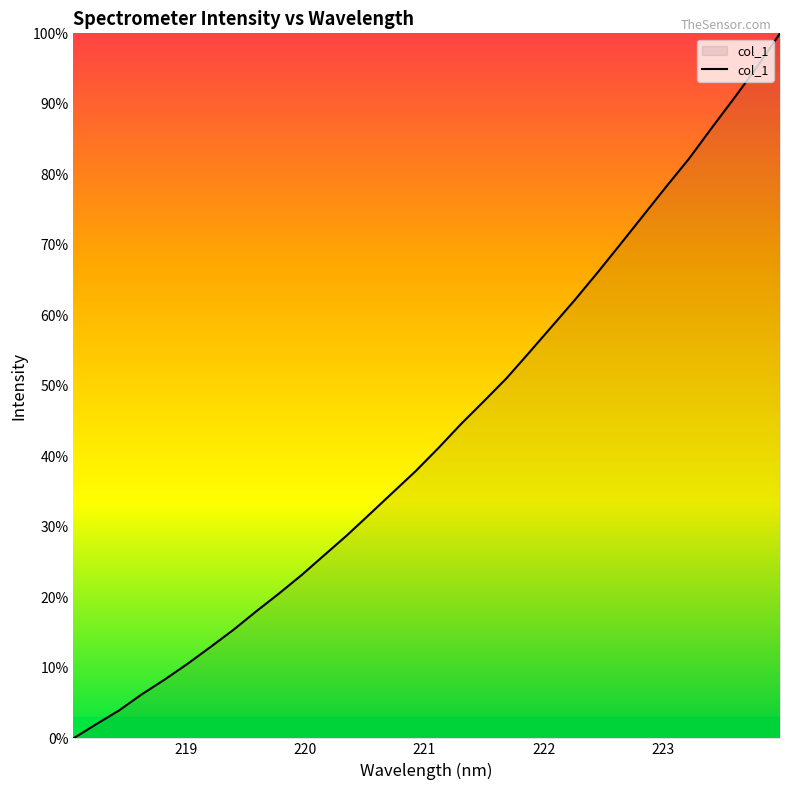

What is the maximum value shown in the chart?

100.0